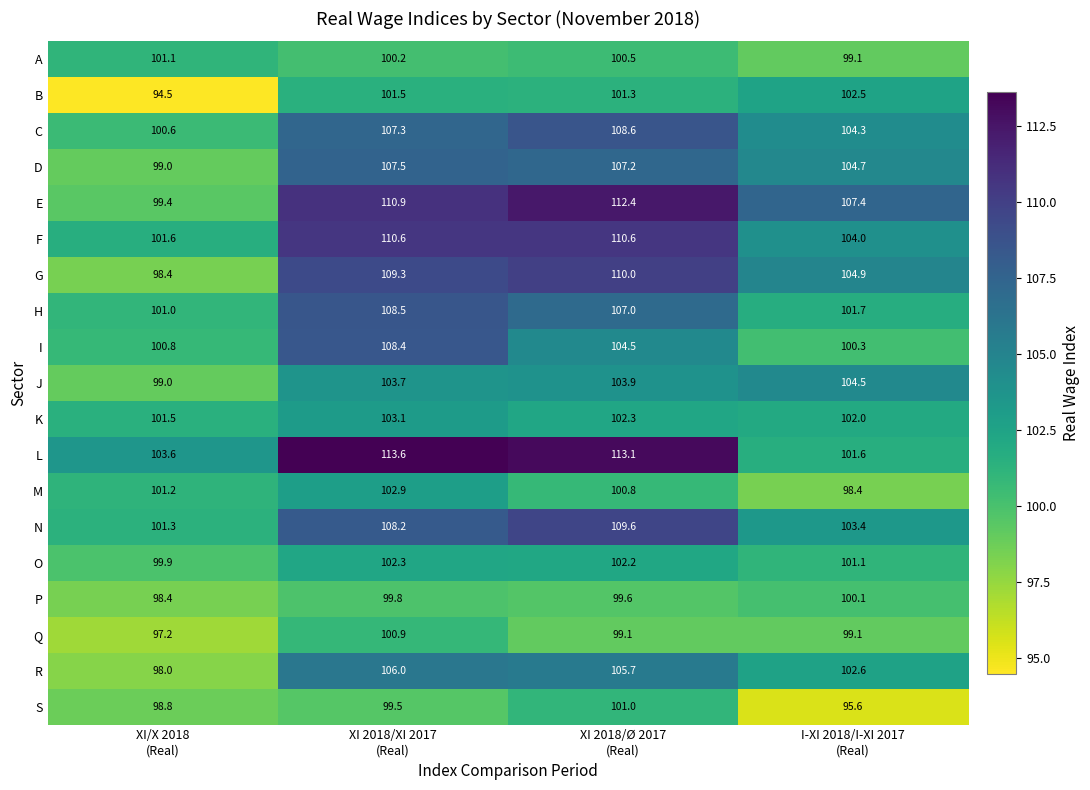

What is the maximum value shown in the chart?

113.6